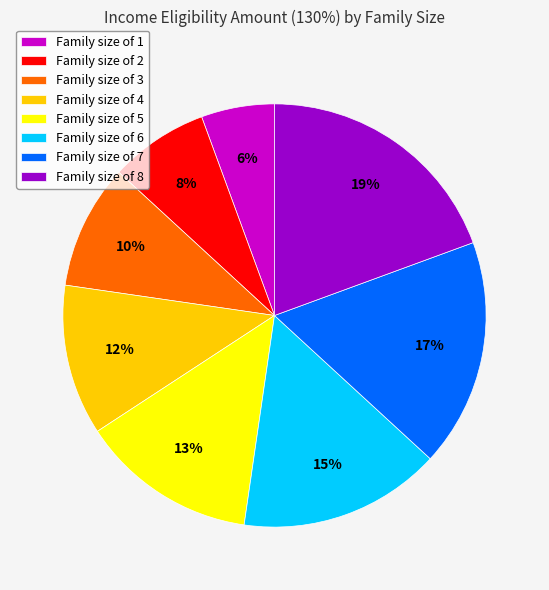

To the nearest percent, what portion does Family size of 4 represent?

12%